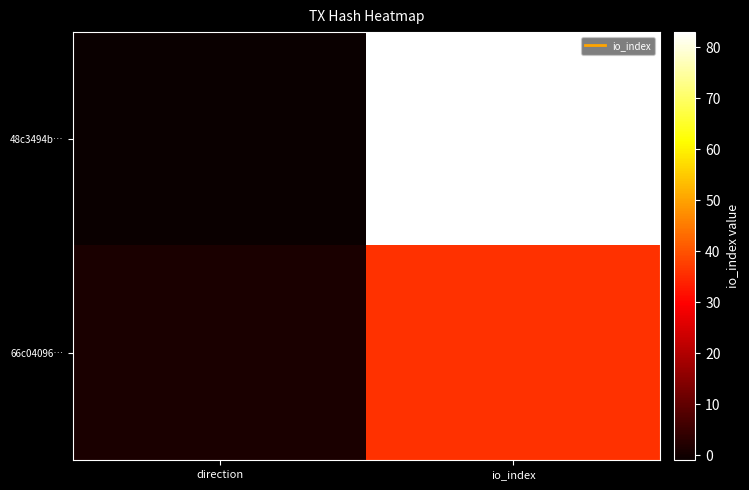

List the series in order of their peak value, lowest first.

66c04096…, 48c3494b…